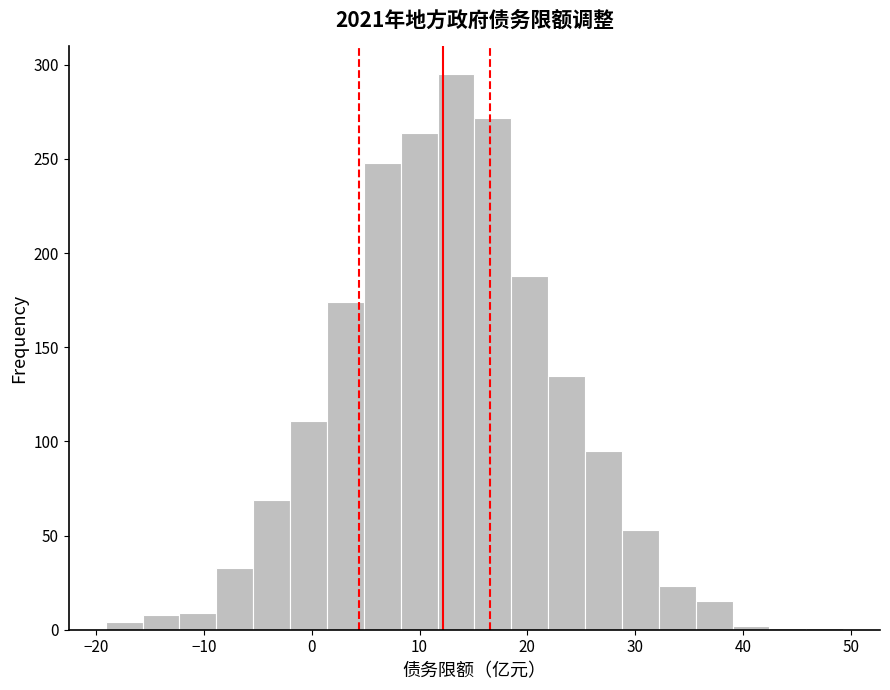

Read against the x-axis, roughly where is the centre of the tallest bar?

13